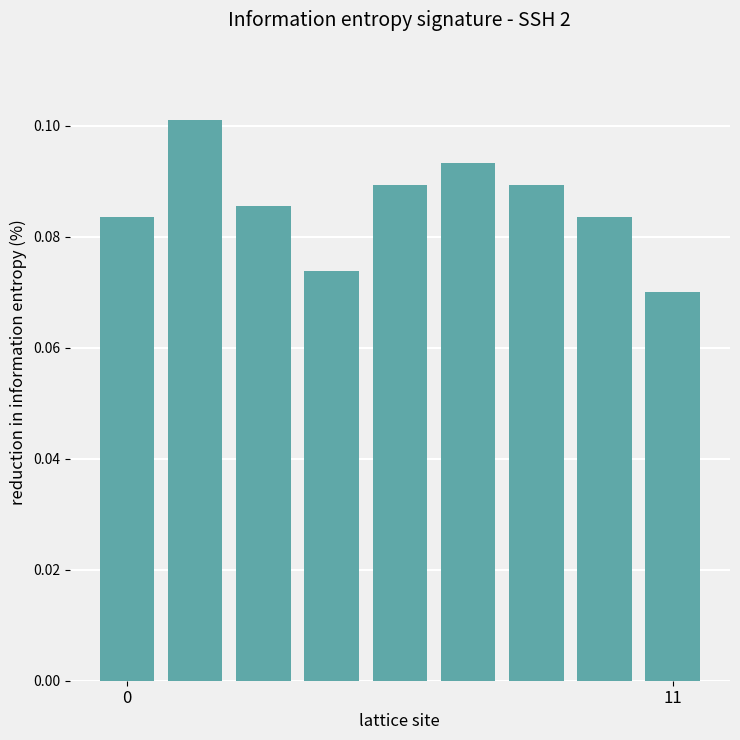

Count the number of data series in this chart.

1